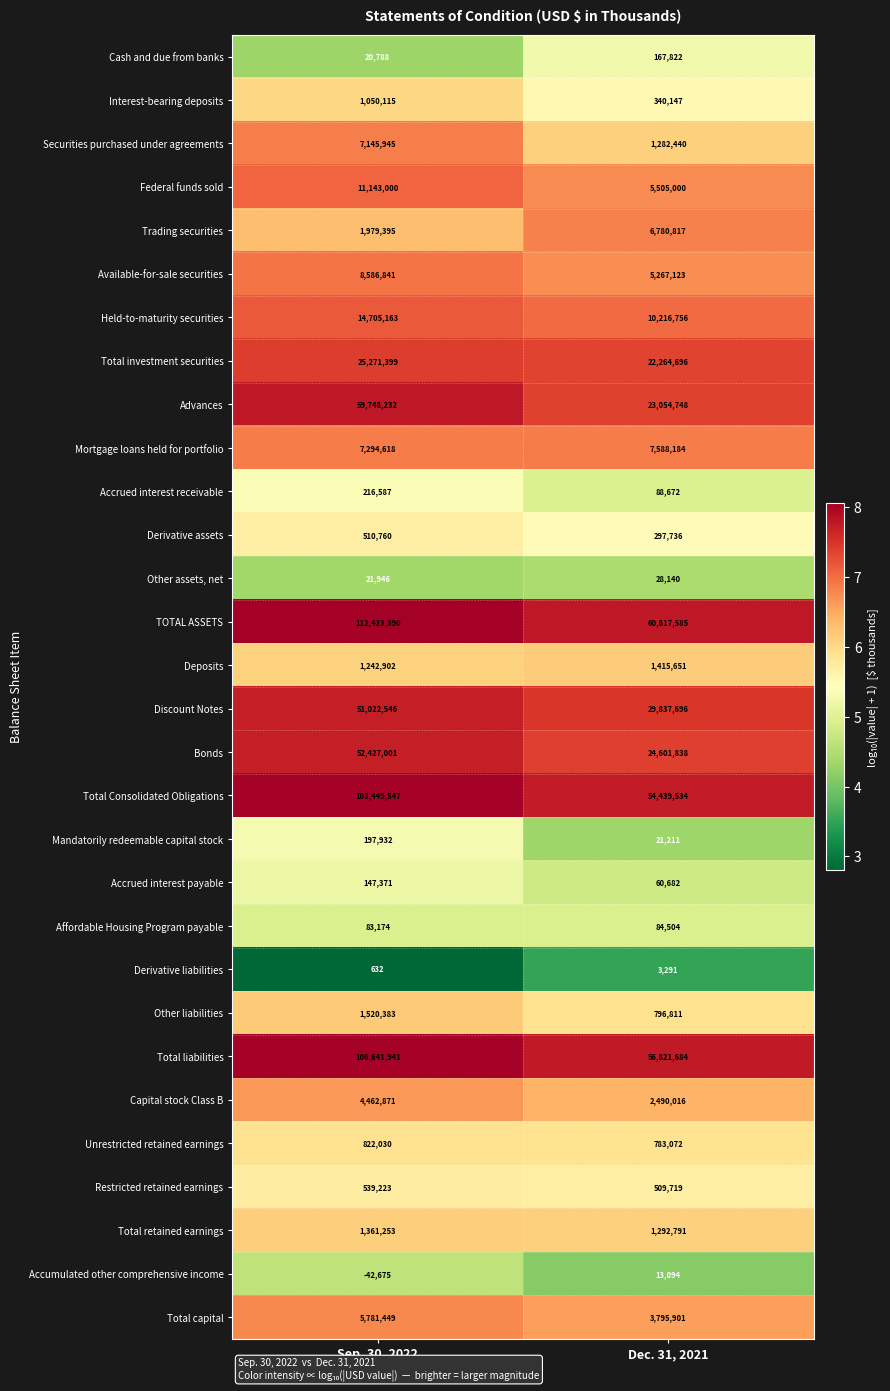

At which category is the sum across all series the highest?

Sep. 30, 2022